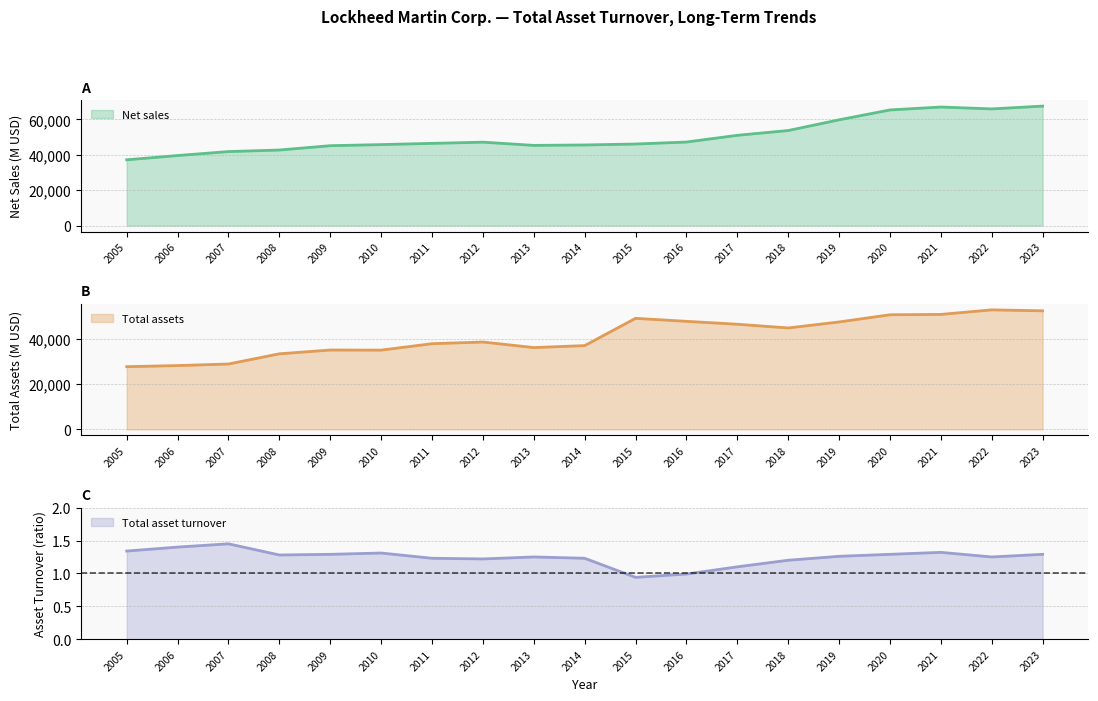

Between 2016 and 2018, which is larger?

2018